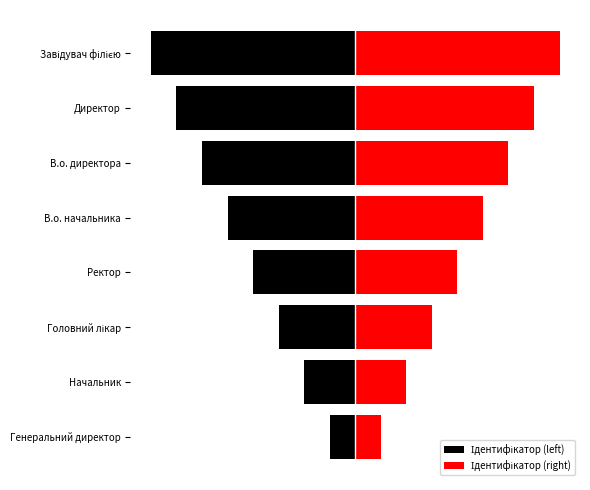

Count the Ідентифікатор (left) values in the range -6 to -2.

5